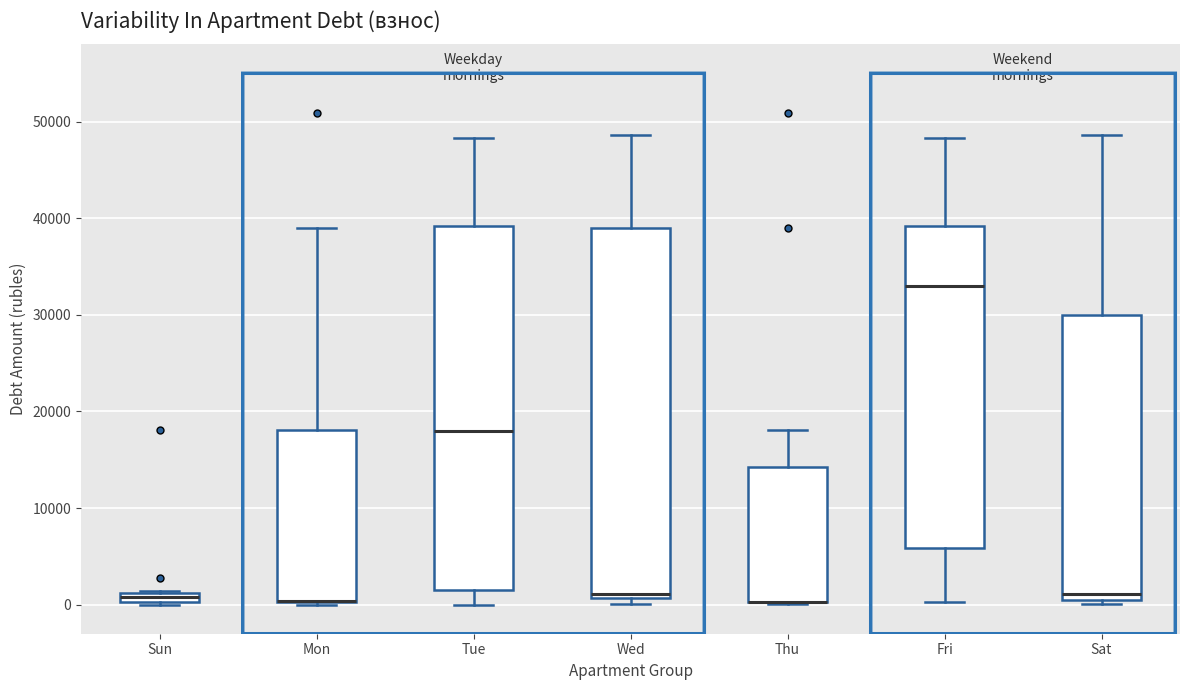

Where is the lower edge of the box for Sat on the y-axis? The values are not printed on the chart, so give them approximately, as read against the axis.

0